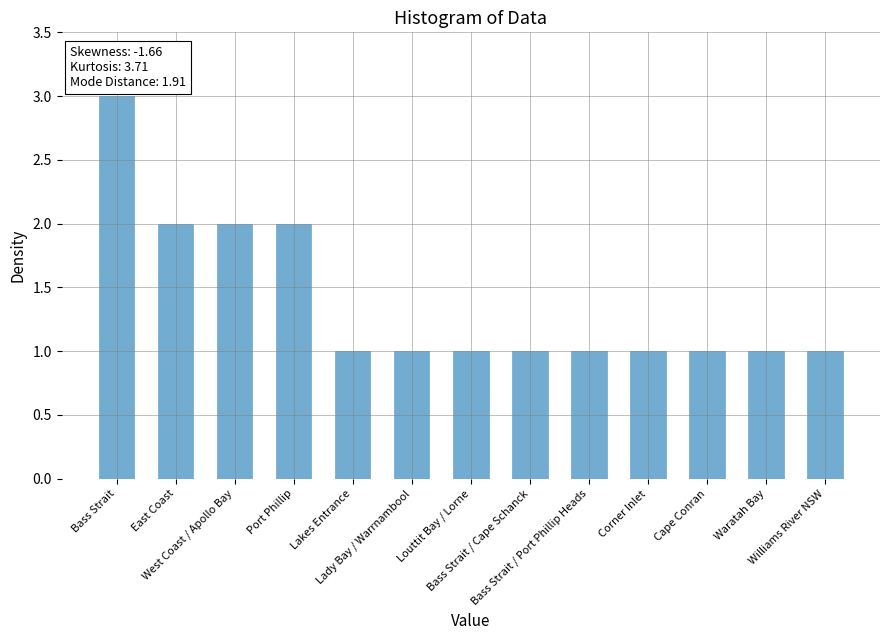

Count the number of data series in this chart.

1